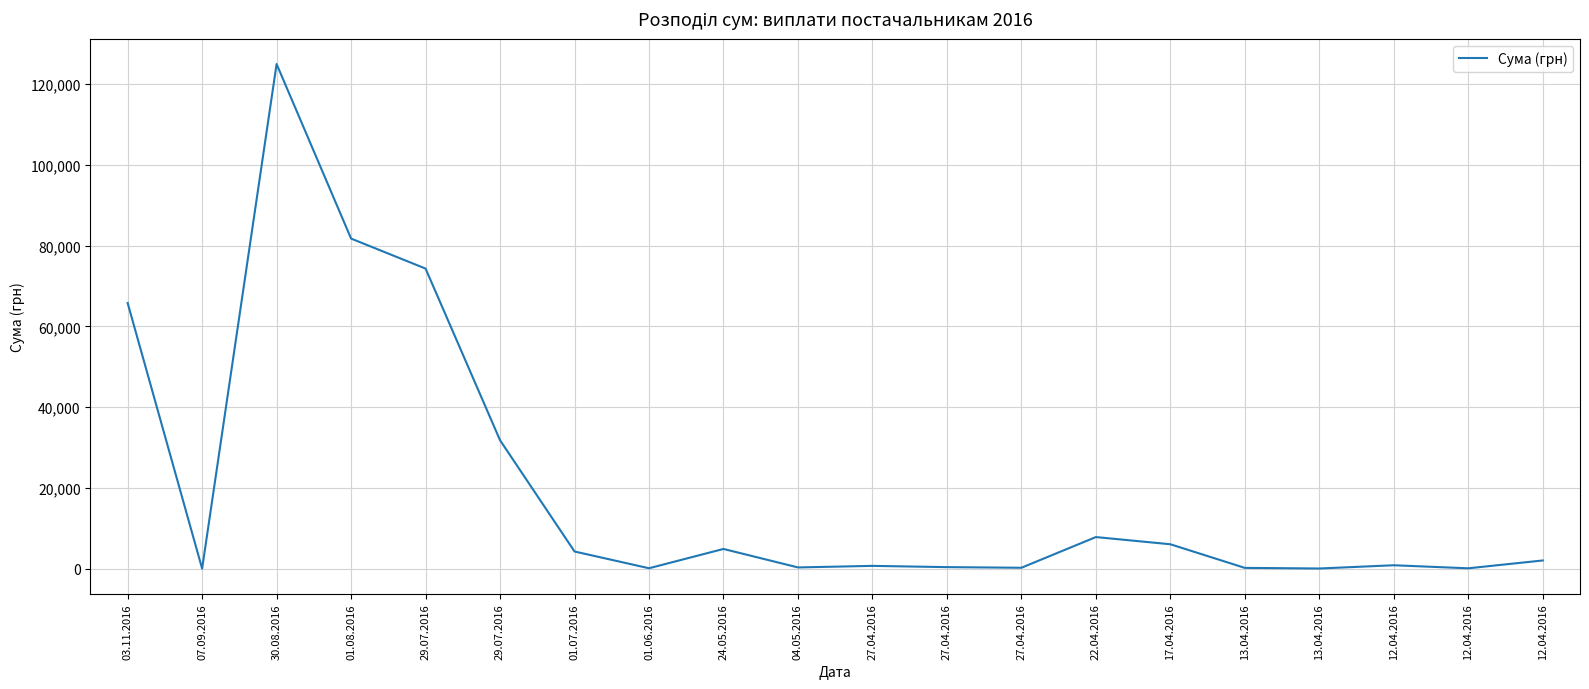

Reading left to right, transcribe all the data shown in this chart.

65790.6	84.5	124904.8	81726.8	74303.1	31844.2	4320.0	176.0	4950.0	378.0	764.1	452.8	297.0	7889.8	6109.0	264.6	115.7	915.0	163.8	2100.0